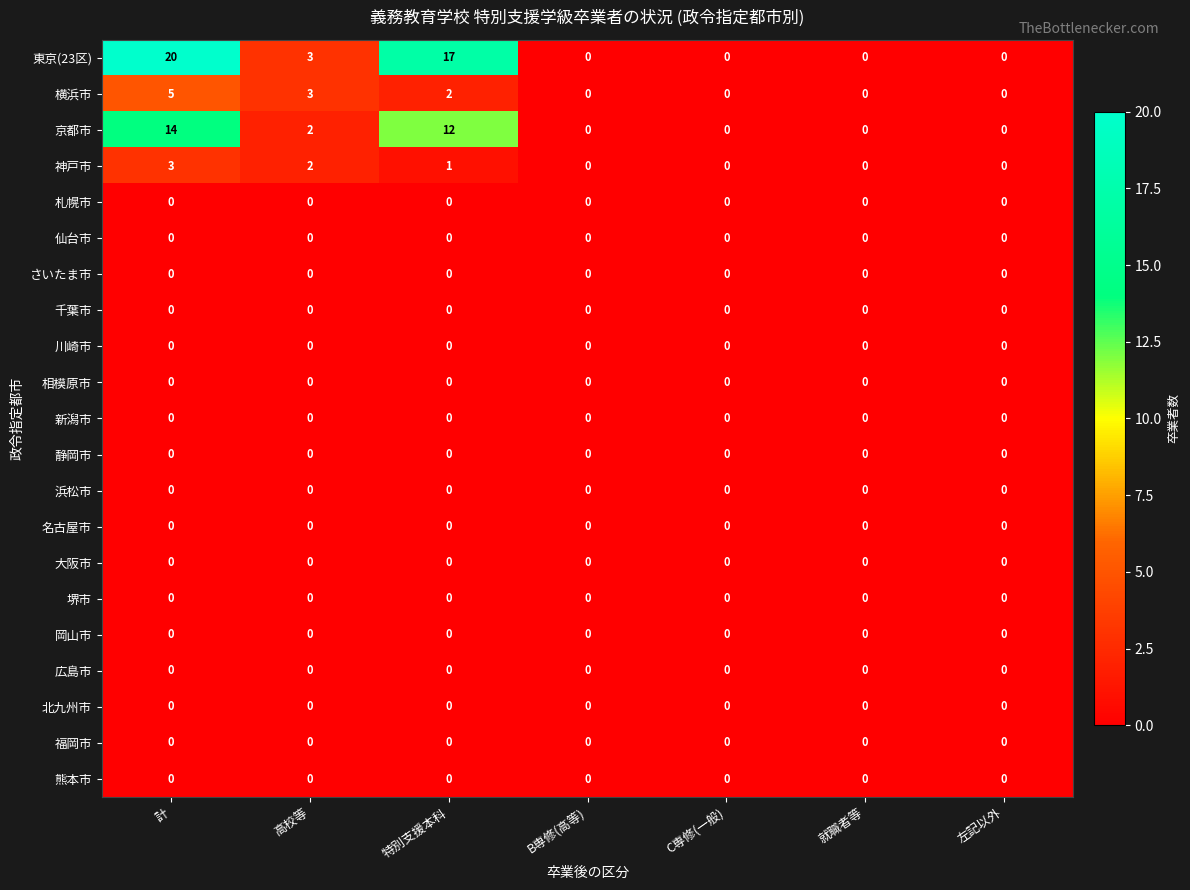

Which series has the largest range (max minus min)?

東京(23区)